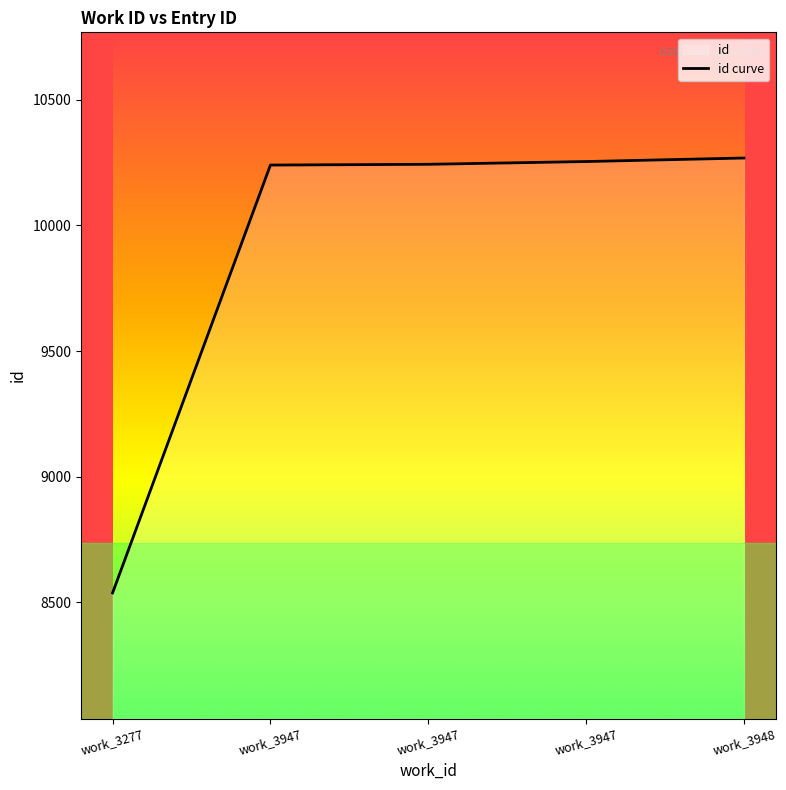

What is the average value?

9909